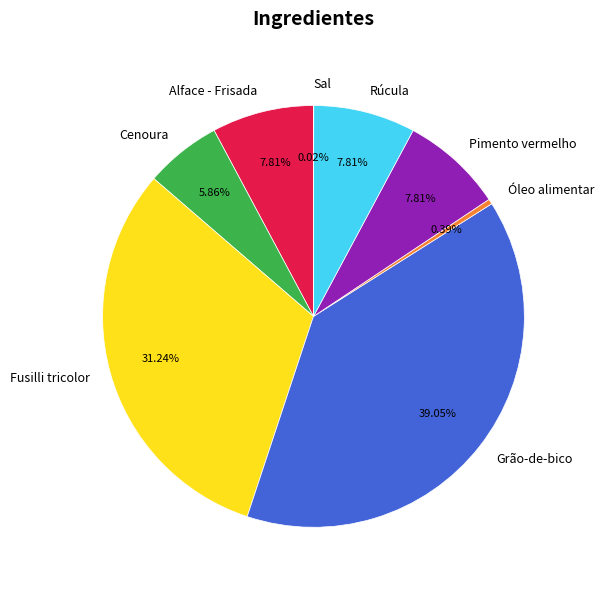

Is the sum of Pimento vermelho and Fusilli tricolor greater than half?

No